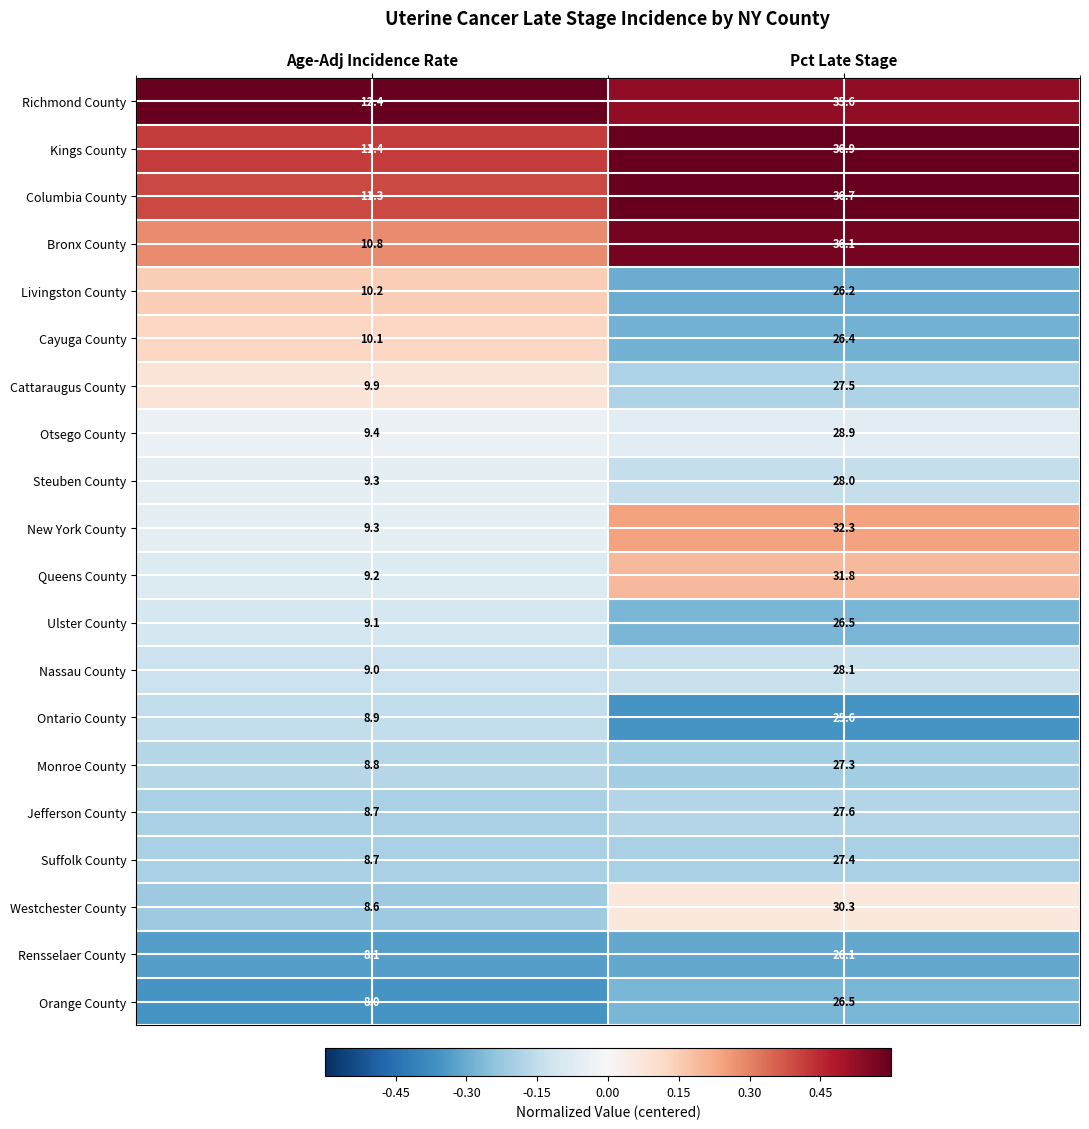

The value of Ontario County at Pct Late Stage is 14.8. True or false?

False